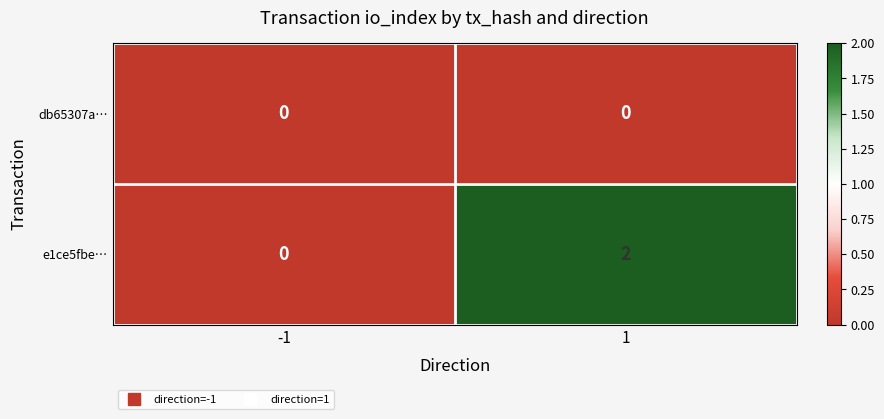

Reading left to right, transcribe all the data shown in this chart.

db65307a…: 0	0
e1ce5fbe…: 0	2